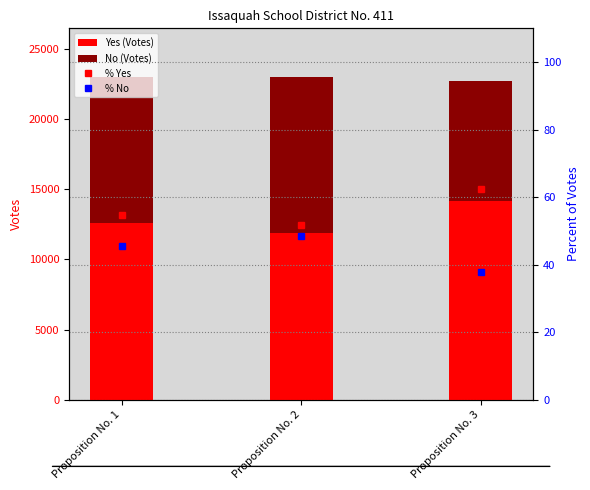

Which series has the largest total across all categories?

Yes (Votes)